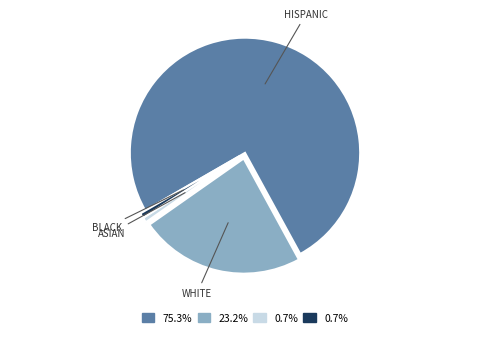

Which slice is the largest?

HISPANIC